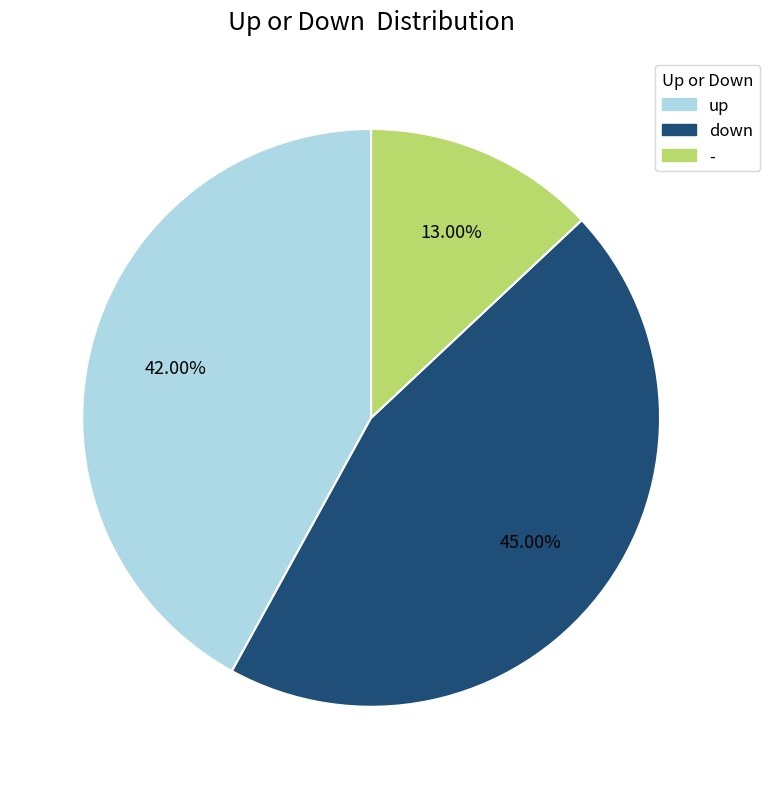

Approximately how many times larger is the value at - compared to down?

0.3